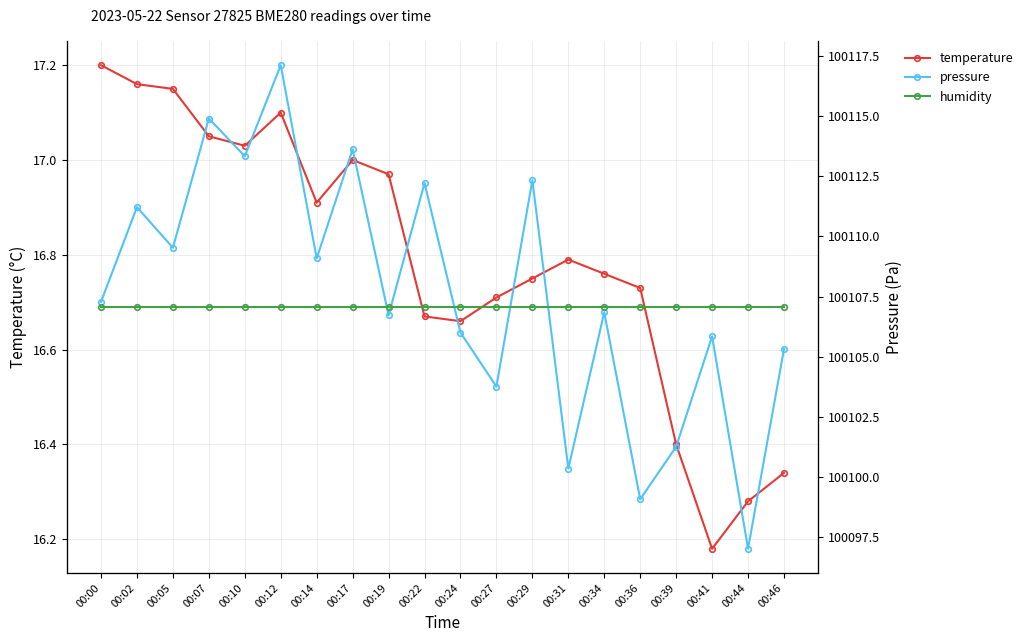

The value of pressure at 00:00 is 172997.3. True or false?

False